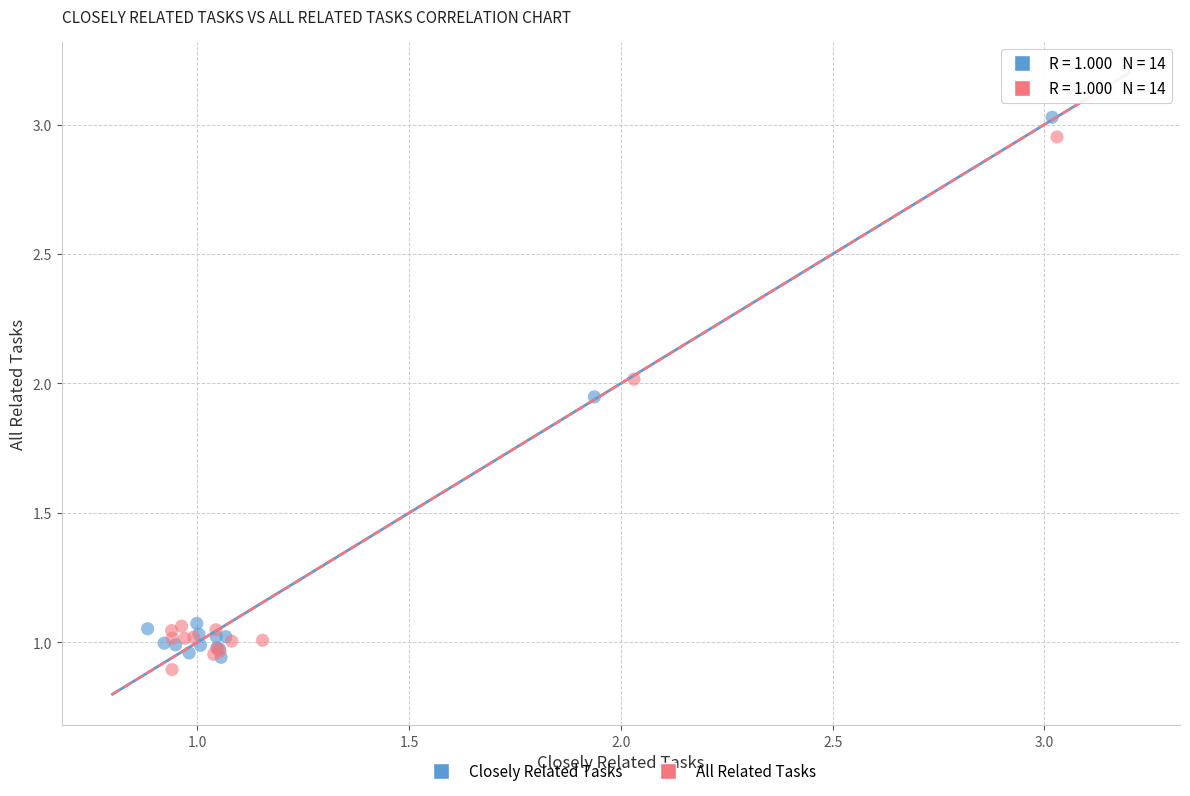

What are all the series names shown in the legend?

Closely Related Tasks, All Related Tasks